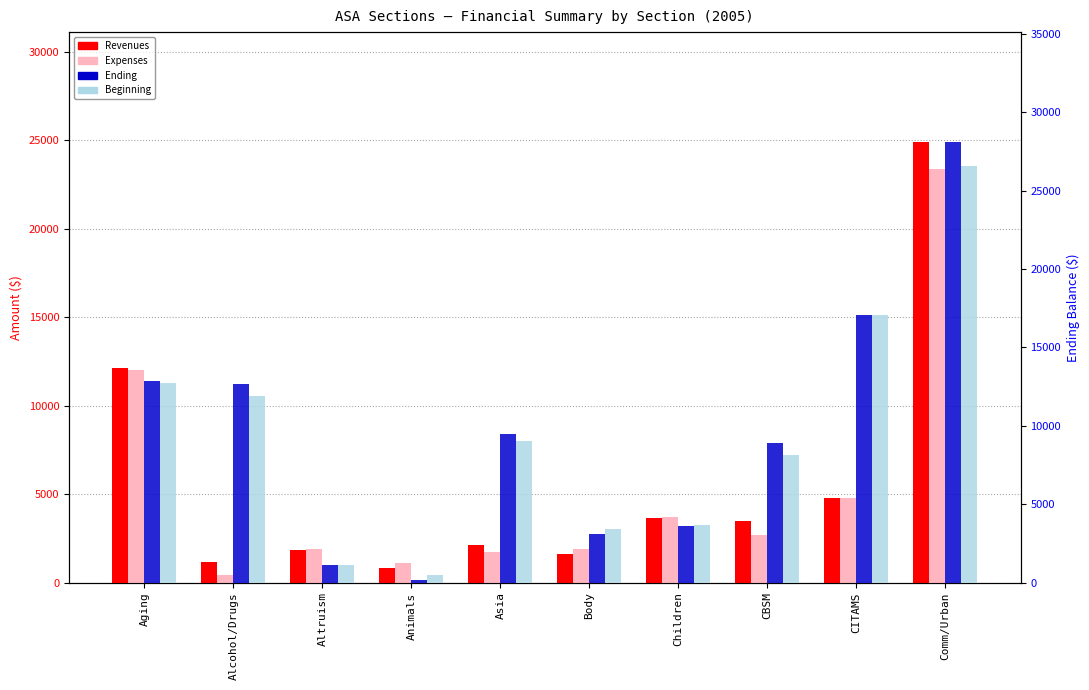

How many bars are there in each group?

4